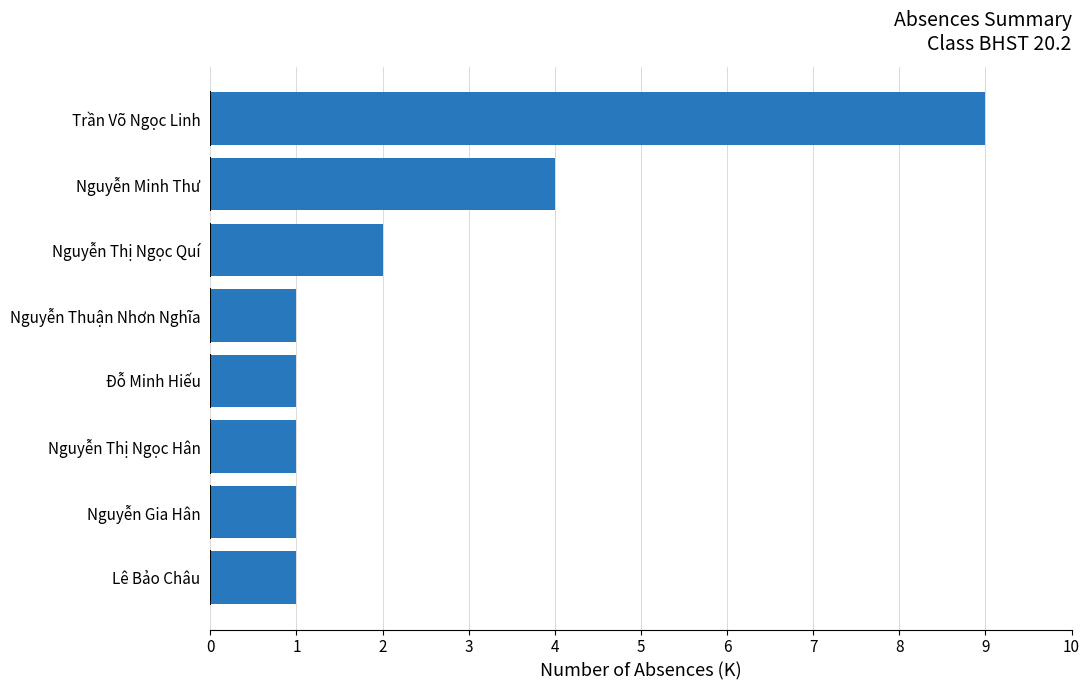

The value at Nguyễn Thị Ngọc Hân is 2. True or false?

False